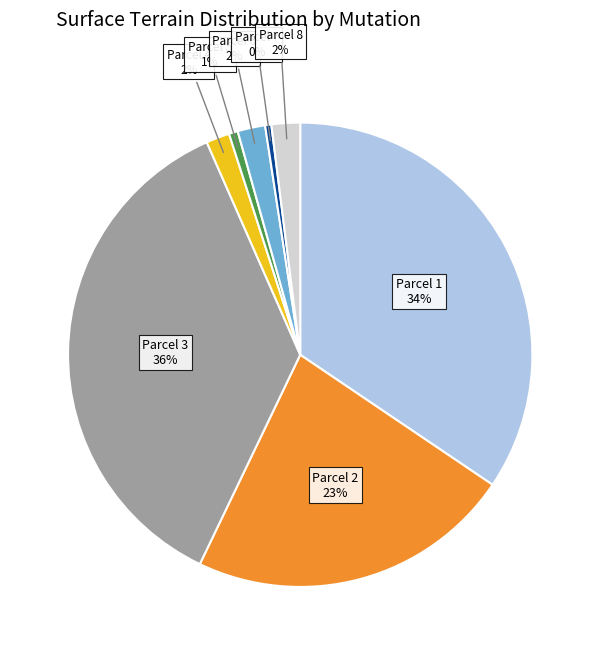

To the nearest percent, what is the difference between the largest and smallest slice percentages?

36%